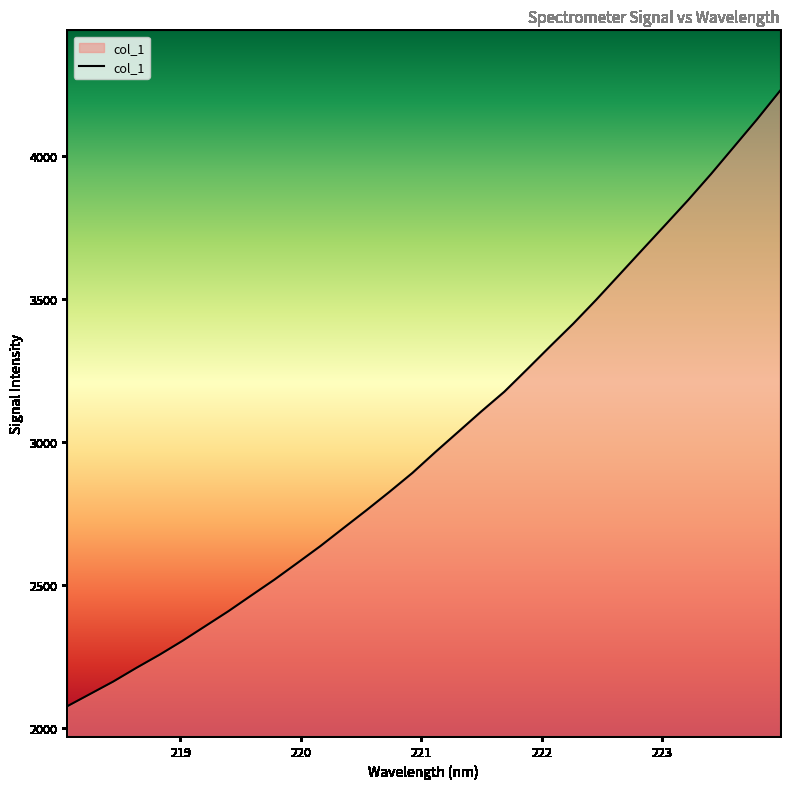

What is the smallest value displayed?

2077.5